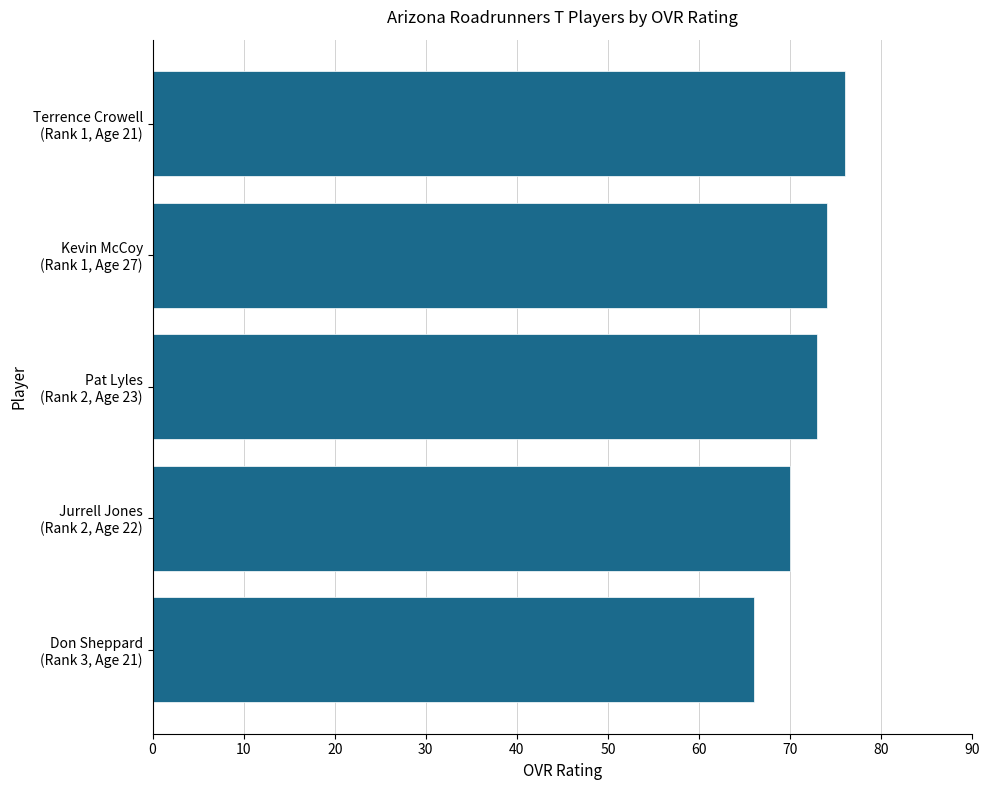

How many values are below 73?

2